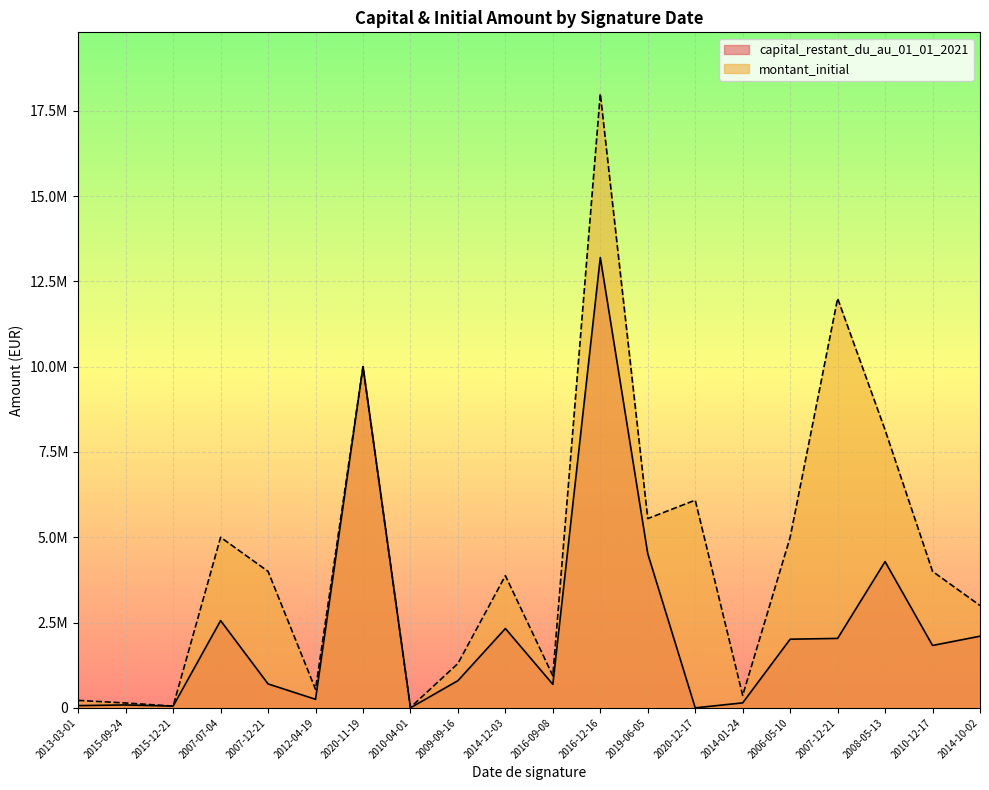

Does the chart display data point markers on the line(s)?

No